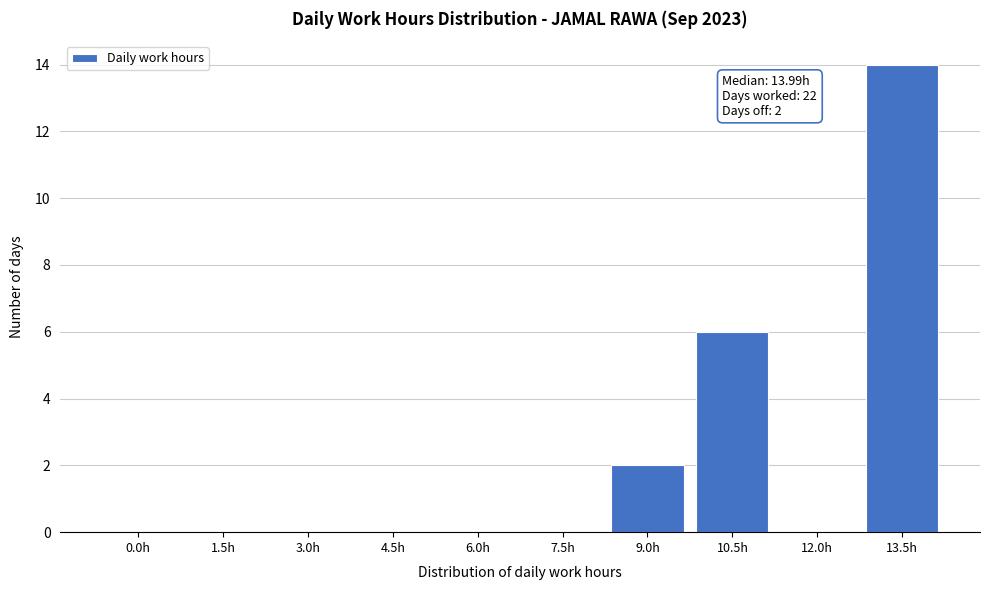

Reading right to left, extract all data points from this chart.

13.5h=14	12.0h=0	10.5h=6	9.0h=2	7.5h=0	6.0h=0	4.5h=0	3.0h=0	1.5h=0	0.0h=0